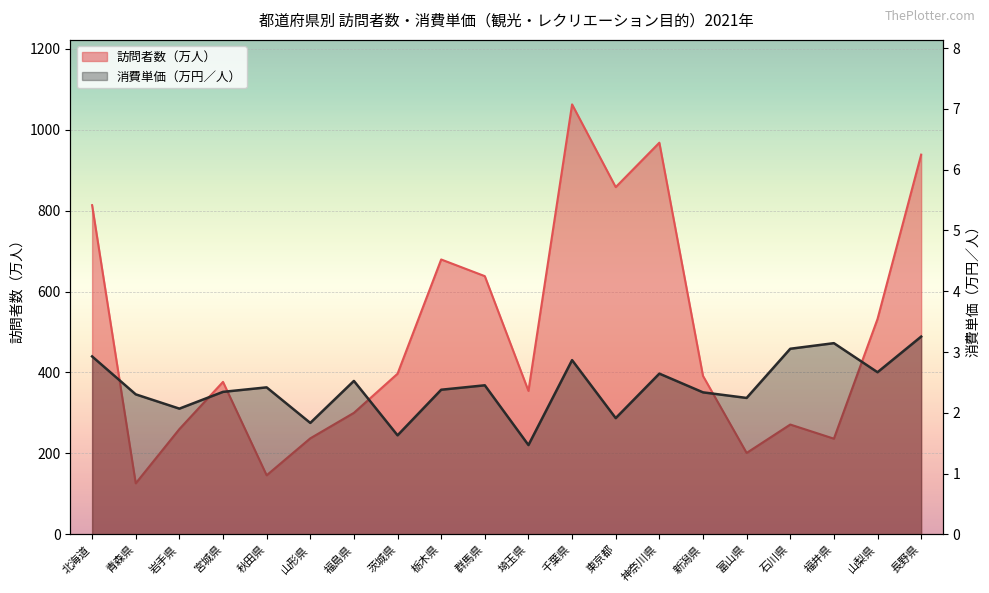

The value of 消費単価（万円／人） at 神奈川県 is 2.6. True or false?

True